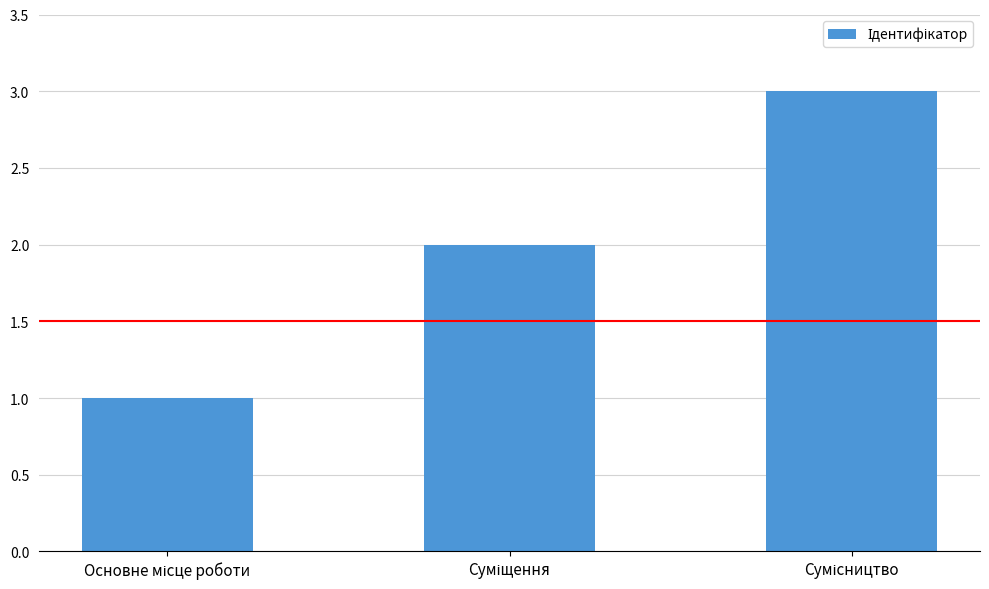

What is the greatest value displayed?

3